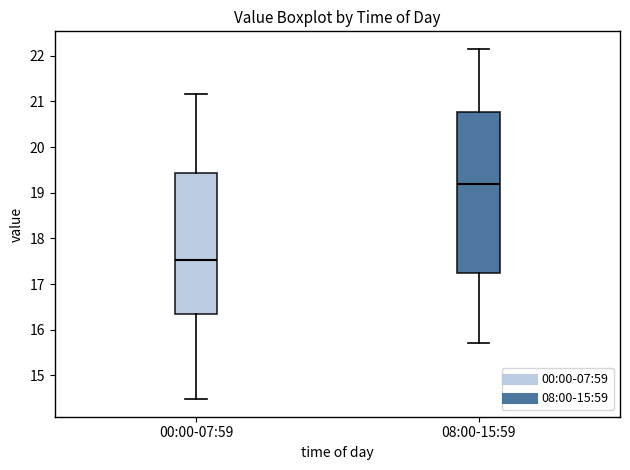

Reading left to right, transcribe this box plot: for each box, give where its median line is, the range the box spans, and where its two whiskers end, as read against the y-axis. The values are not printed on the chart, so give them approximately, as read against the axis.

00:00-07:59: median 17.5, box 16.4 to 19.4, whiskers 14.5 to 21.2
08:00-15:59: median 19.2, box 17.2 to 20.8, whiskers 15.7 to 22.2